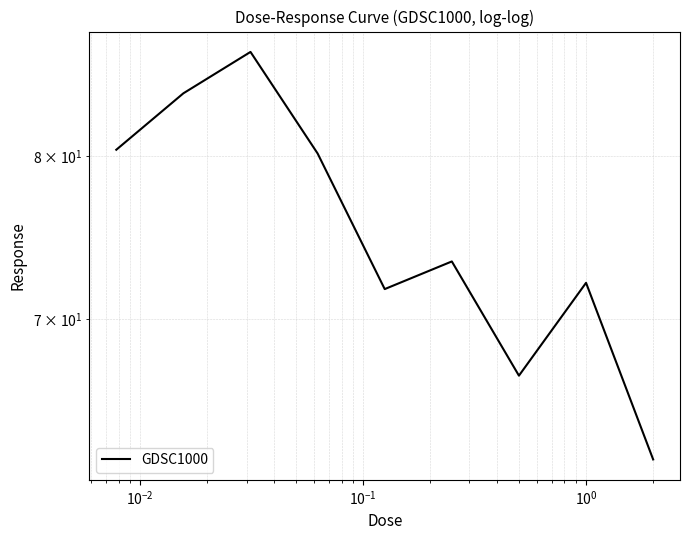

What is the difference between the maximum and minimum values?

24.8